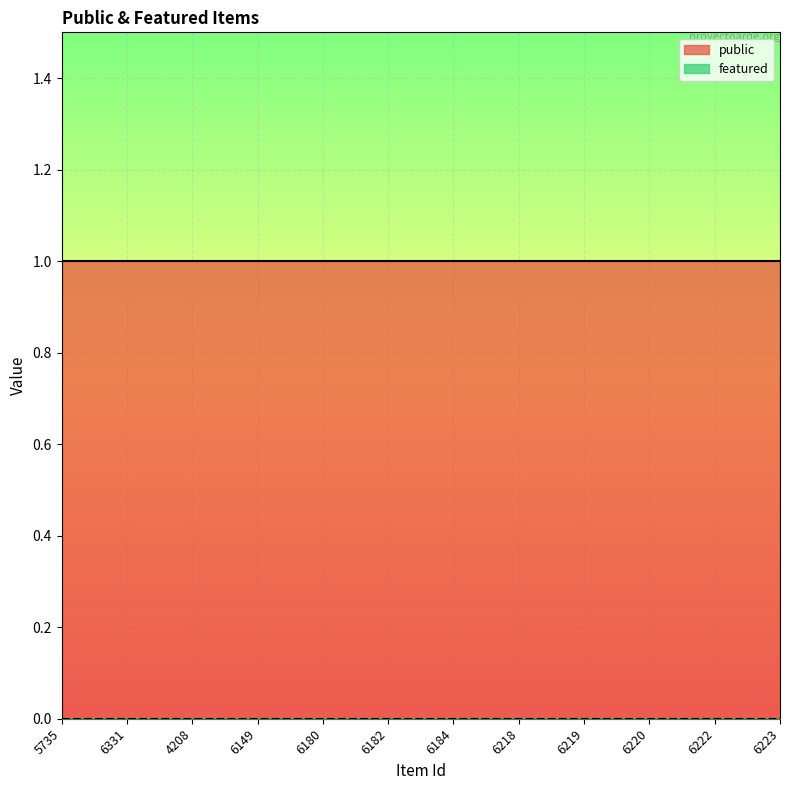

What is the label of the 11th point from the left?

6222